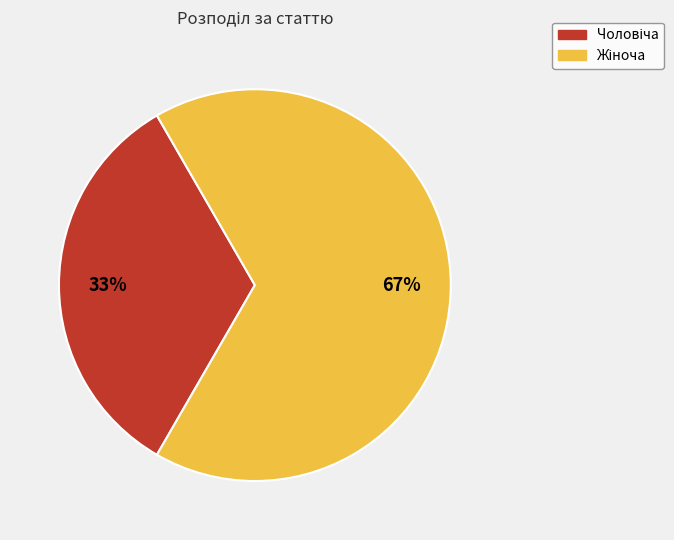

Is there a majority slice in this chart?

Yes